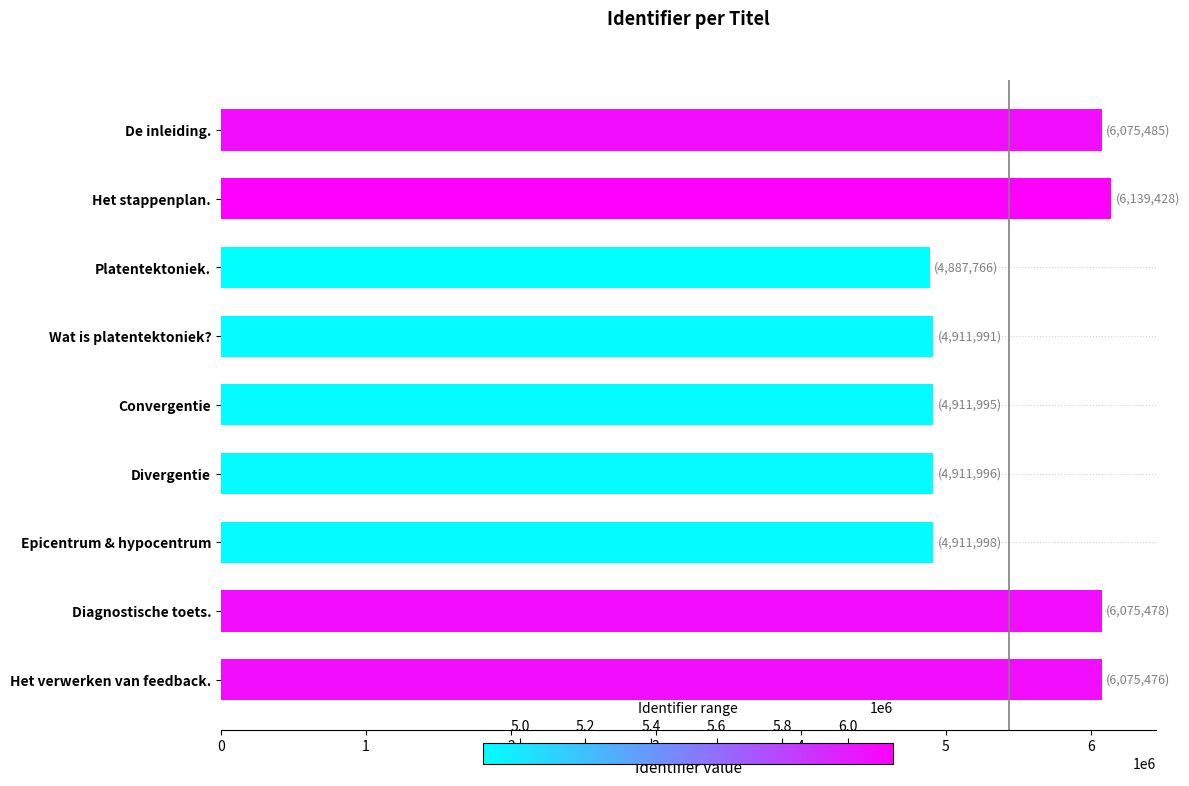

What is the ratio of the value at Het stappenplan. to the value at Het verwerken van feedback.?

1.0